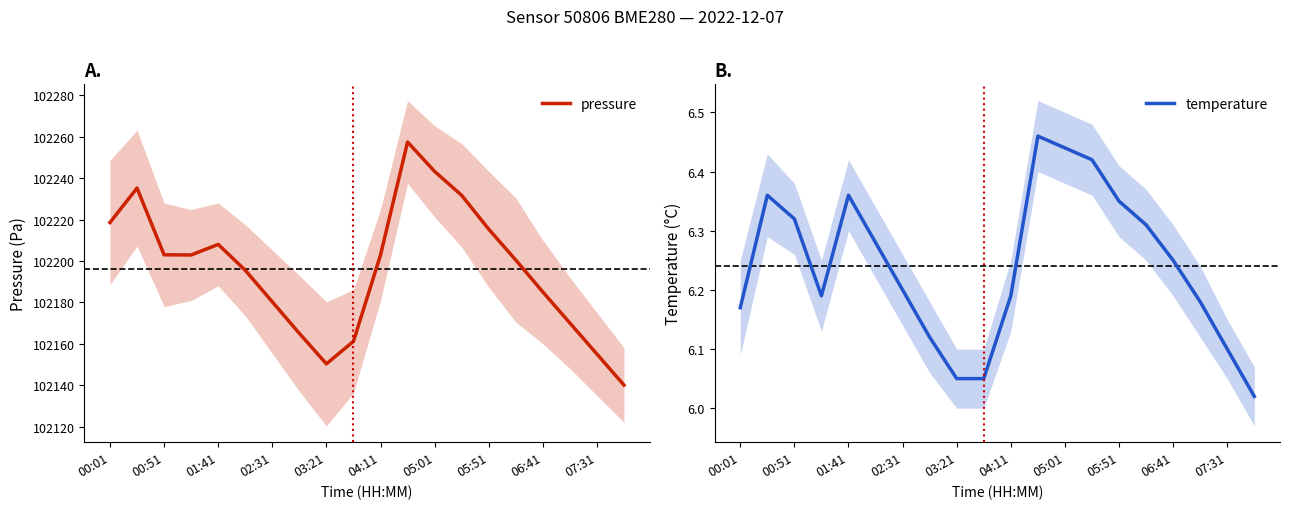

Where is pressure nearest to the value 102198?

15